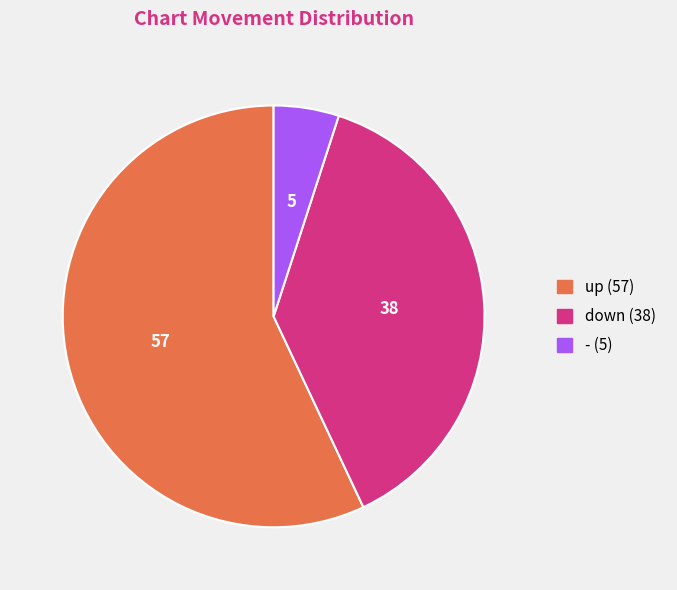

Is the sum of - and up greater than half?

Yes